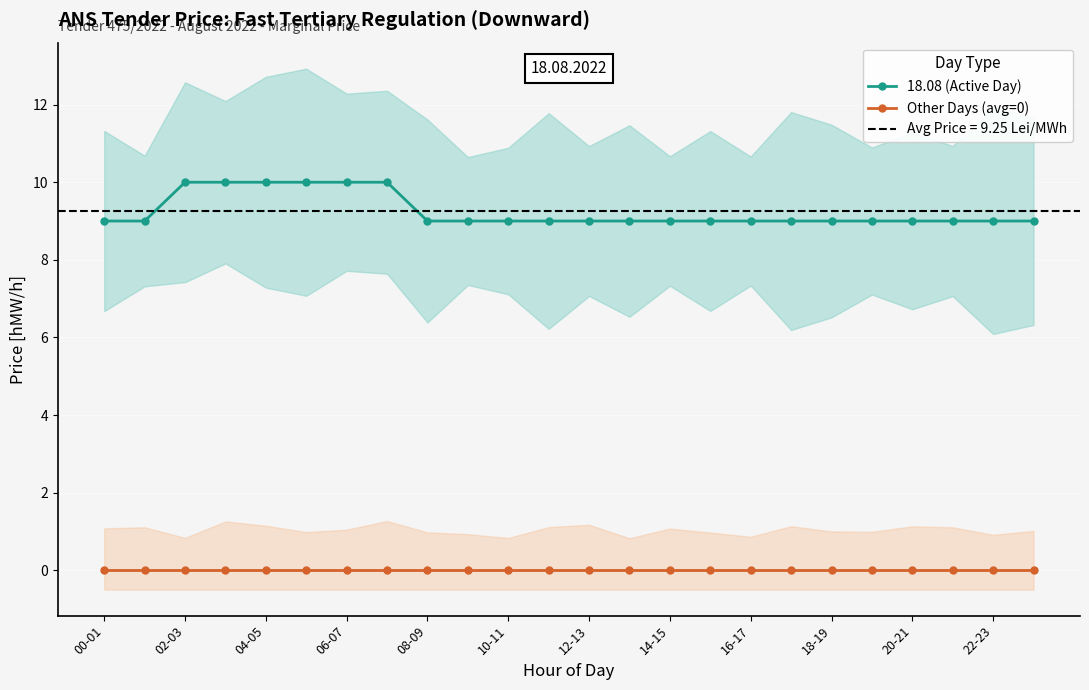

True or false: 18.08 (Active Day) has a value of 17 at 12-13.

False